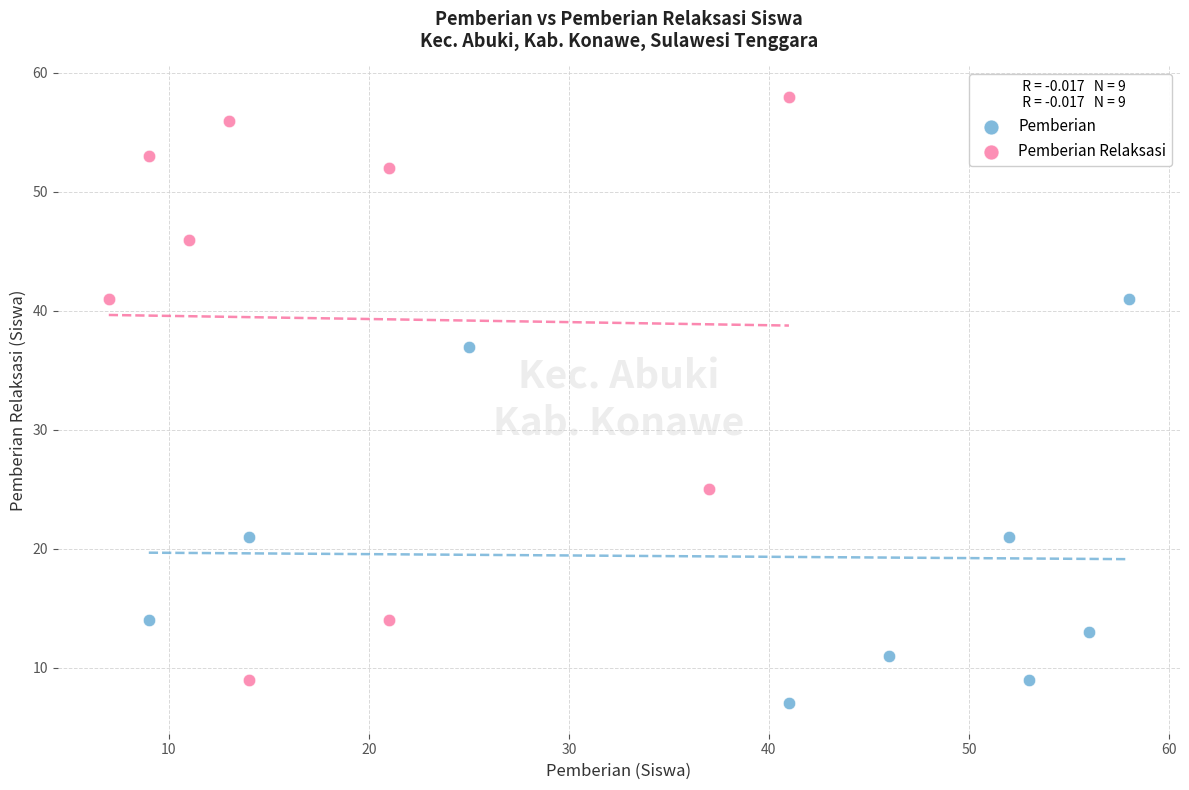

Which series has the largest Y range (max minus min)?

Pemberian Relaksasi